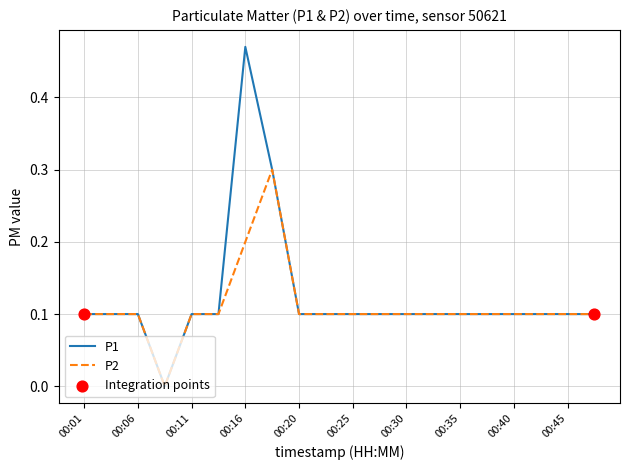

List the series in order of their peak value, lowest first.

P2, P1